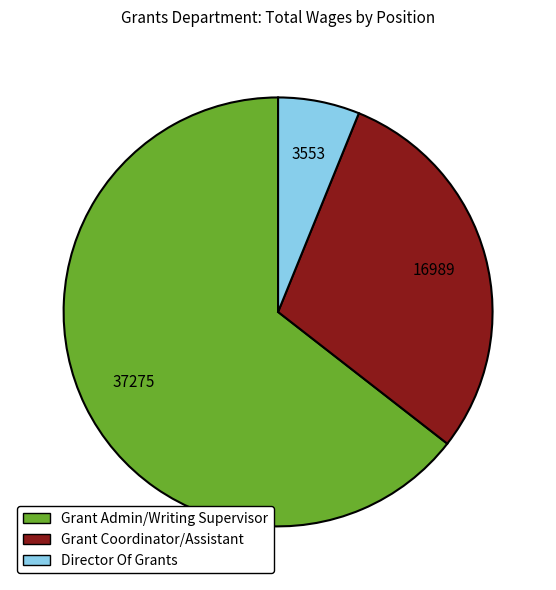

Which slice represents more than half of the pie?

Grant Admin/Writing Supervisor